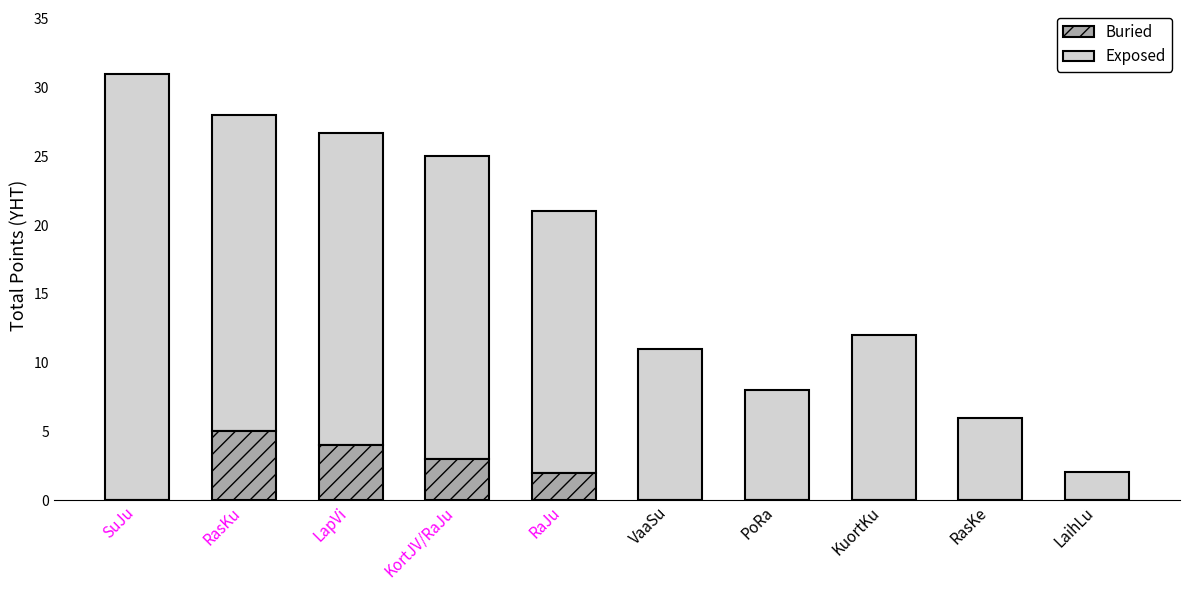

True or false: Buried has a value of 5.0 at RasKu.

True